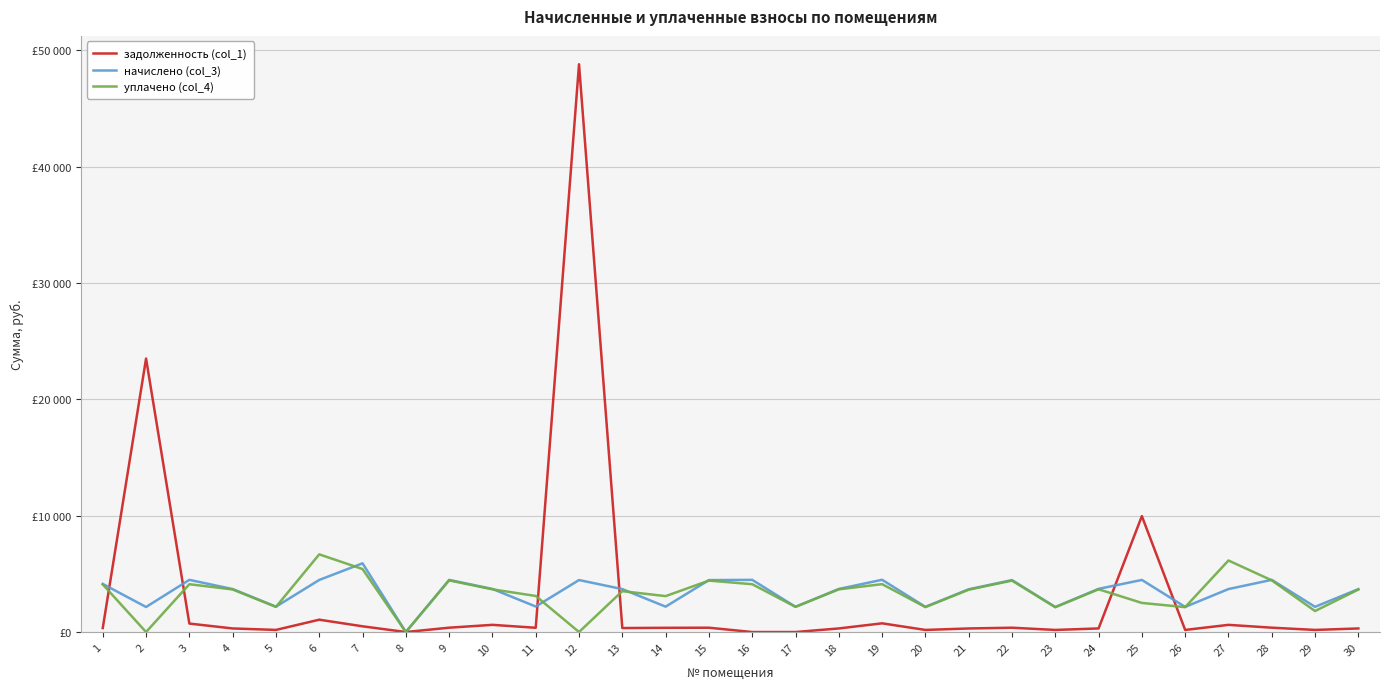

What are all the series names shown in the legend?

задолженность (col_1), начислено (col_3), уплачено (col_4)